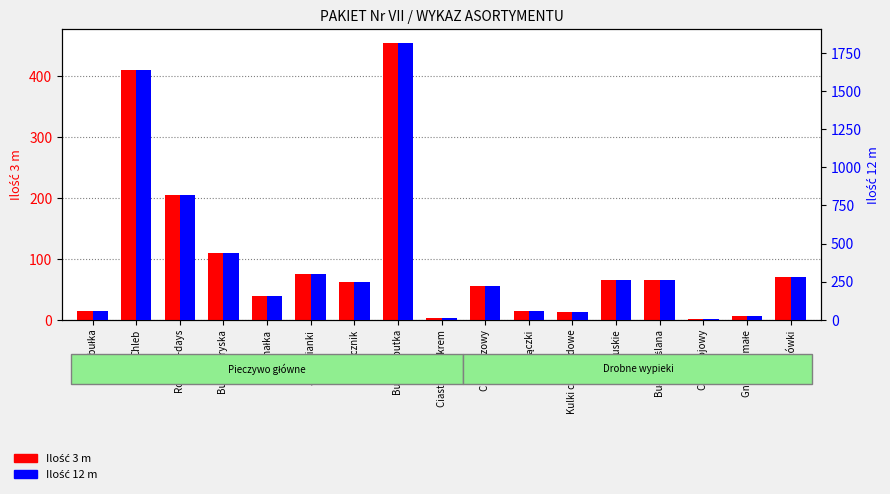

Between Chleb sojowy and Chleb razowy, which is larger?

Chleb razowy